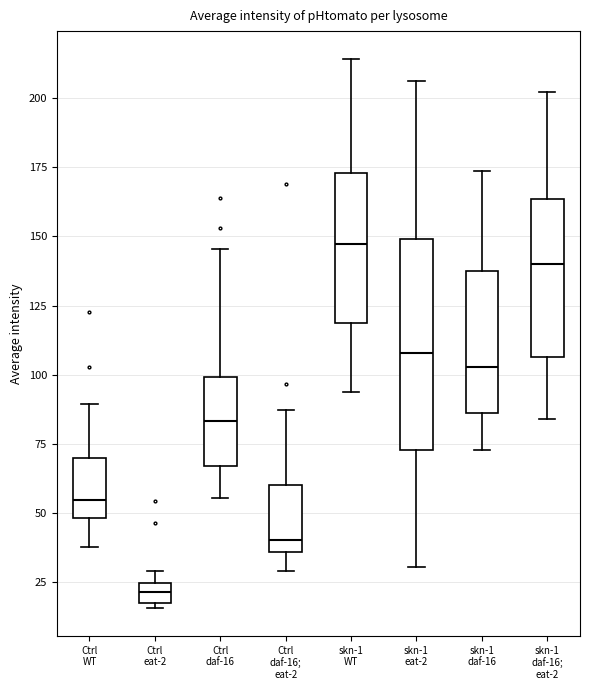

Which box has the lowest median line?

Ctrl eat-2